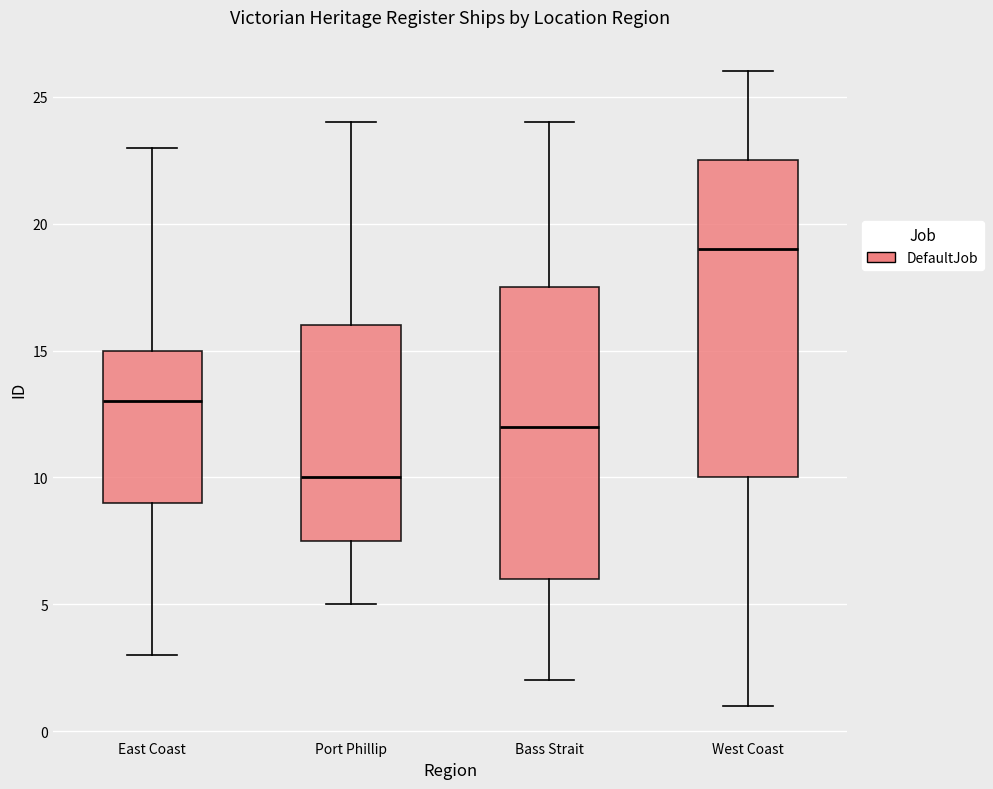

Reading left to right, read every box against the y-axis: the position of its median line, the range the box covers, and the ends of its whiskers. The values are not printed on the chart, so give them approximately, as read against the axis.

East Coast: median 13.0, box 9.0 to 15.0, whiskers 3.0 to 23.0
Port Phillip: median 10.0, box 7.5 to 16.0, whiskers 5.0 to 24.0
Bass Strait: median 12.0, box 6.0 to 17.5, whiskers 2.0 to 24.0
West Coast: median 19.0, box 10.0 to 22.5, whiskers 1.0 to 26.0